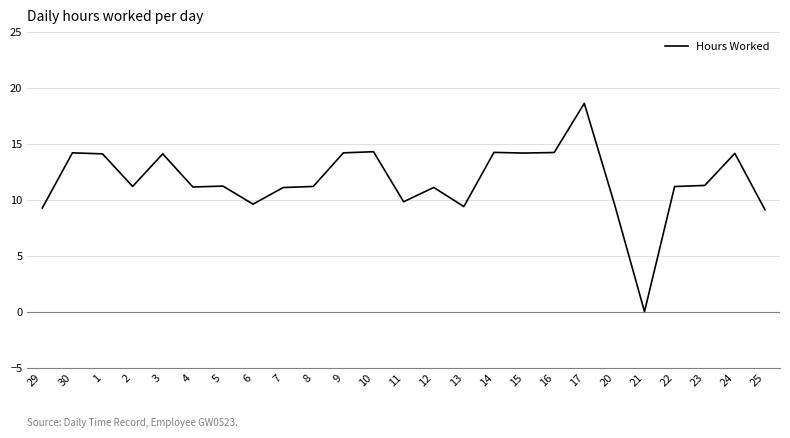

True or false: the data has more than 0 interior local peaks.

True